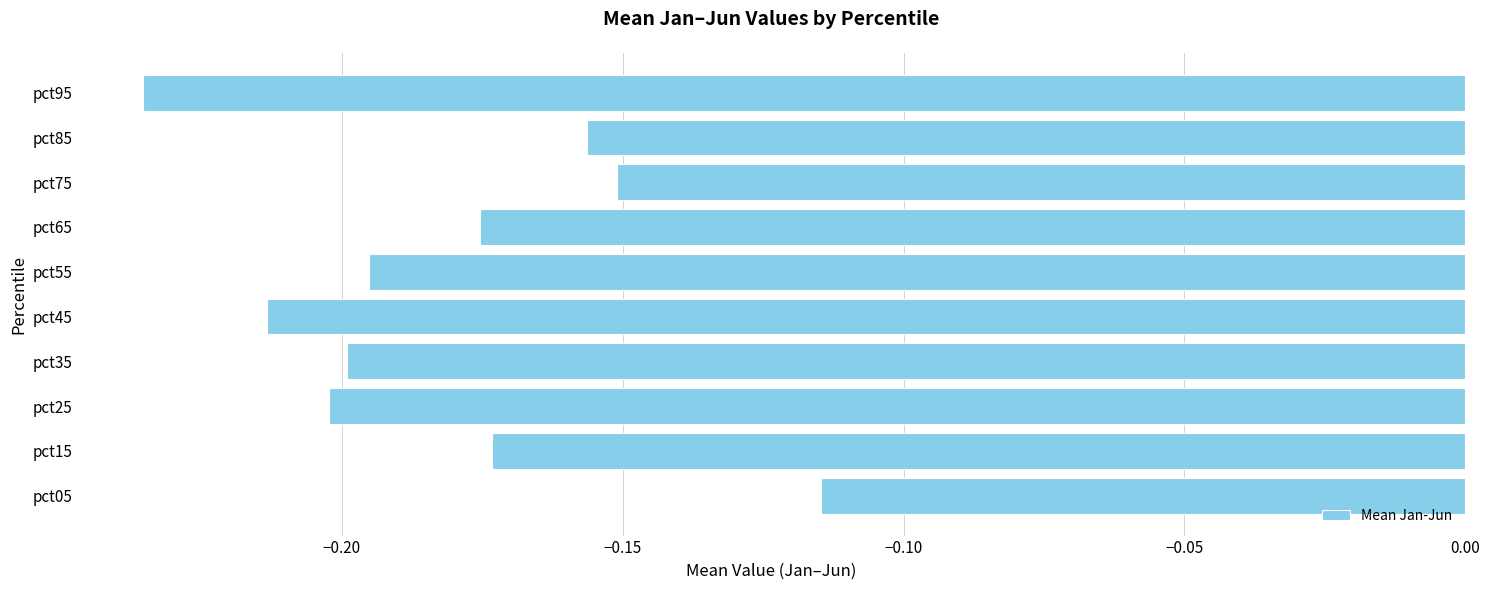

How many bars are there in total?

10